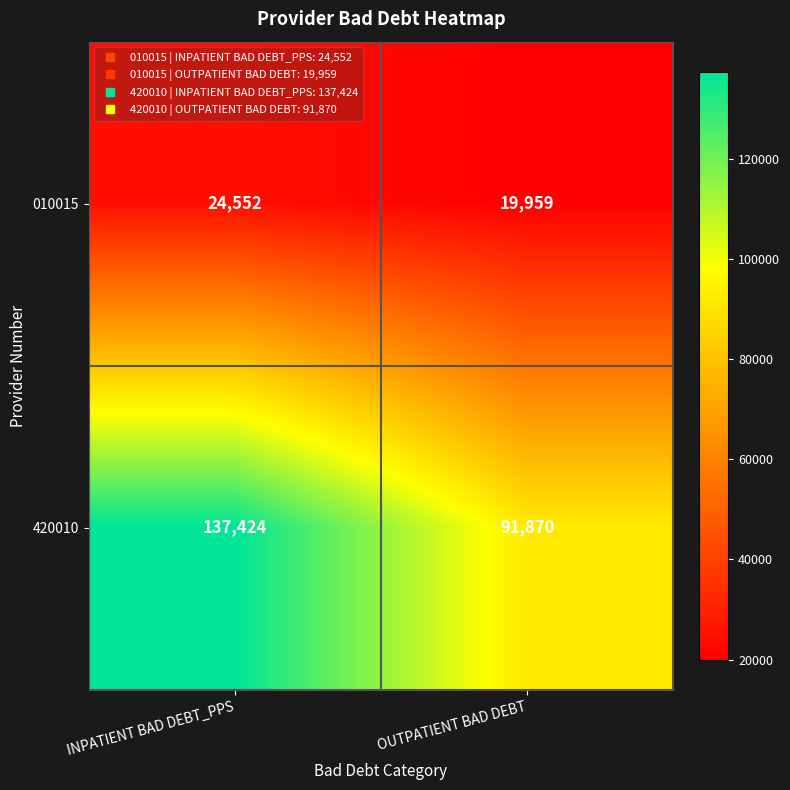

What is the minimum value shown in the chart?

19959